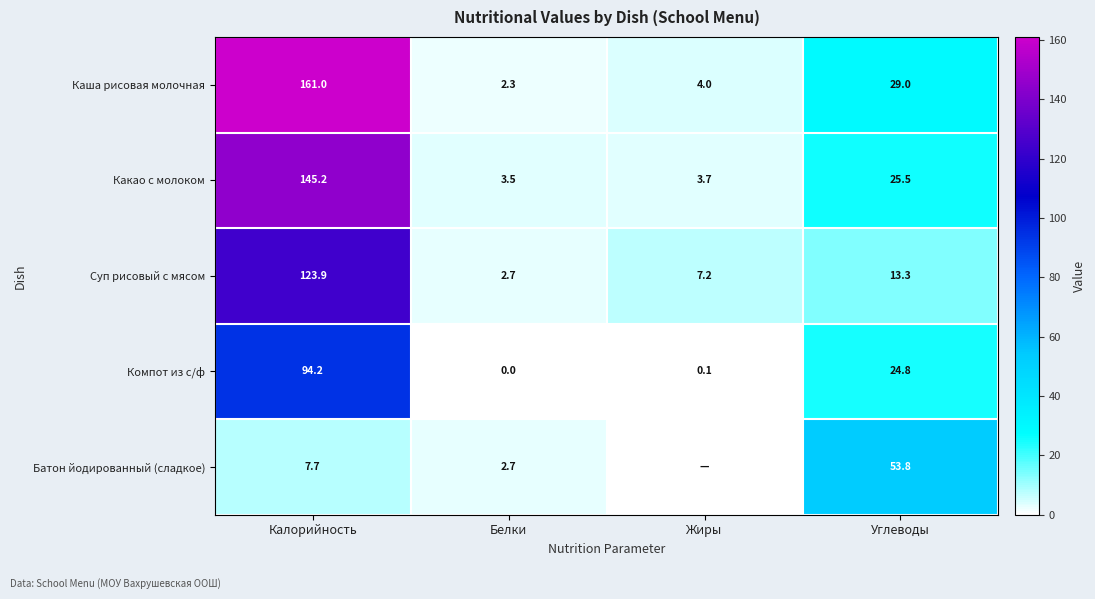

At Калорийность, list the series in order from smallest to largest.

Батон йодированный (сладкое), Компот из с/ф, Суп рисовый с мясом, Какао с молоком, Каша рисовая молочная